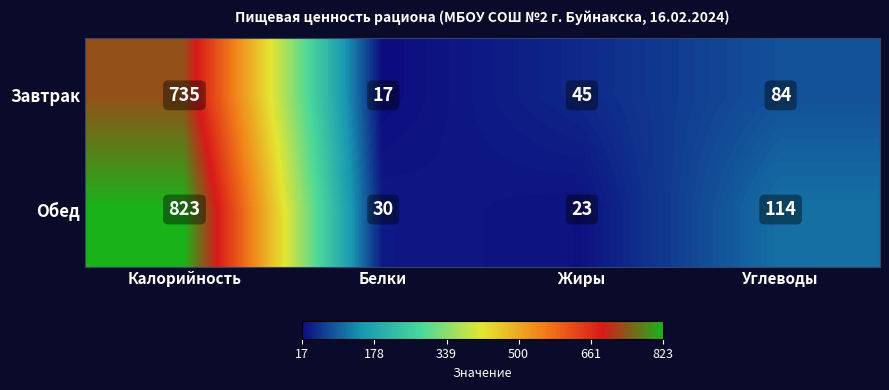

Which series has the widest spread of values?

Обед